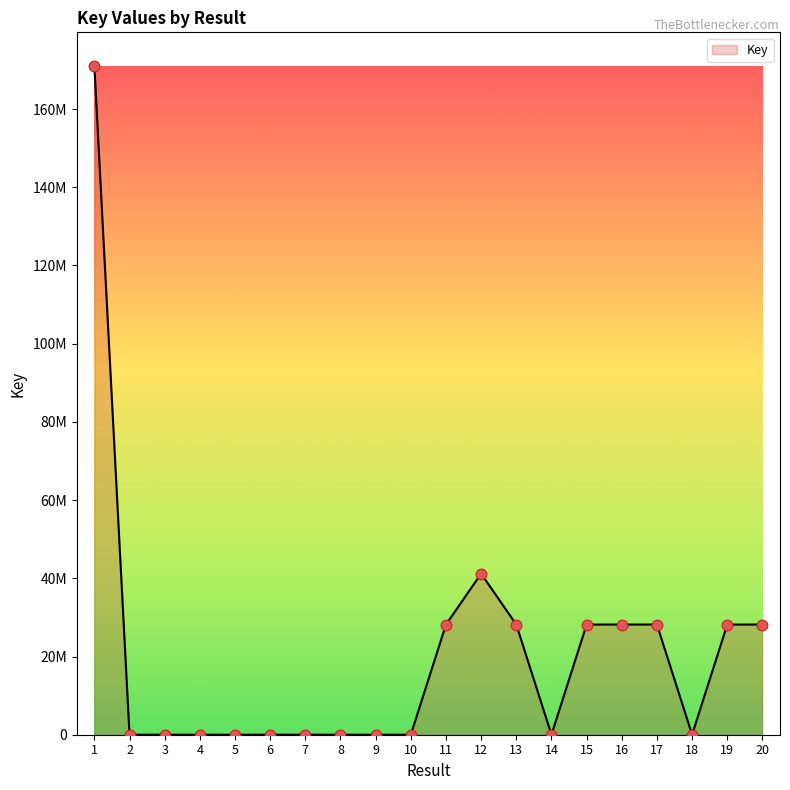

What is the change in value from 1 to 8?

-171074717.1